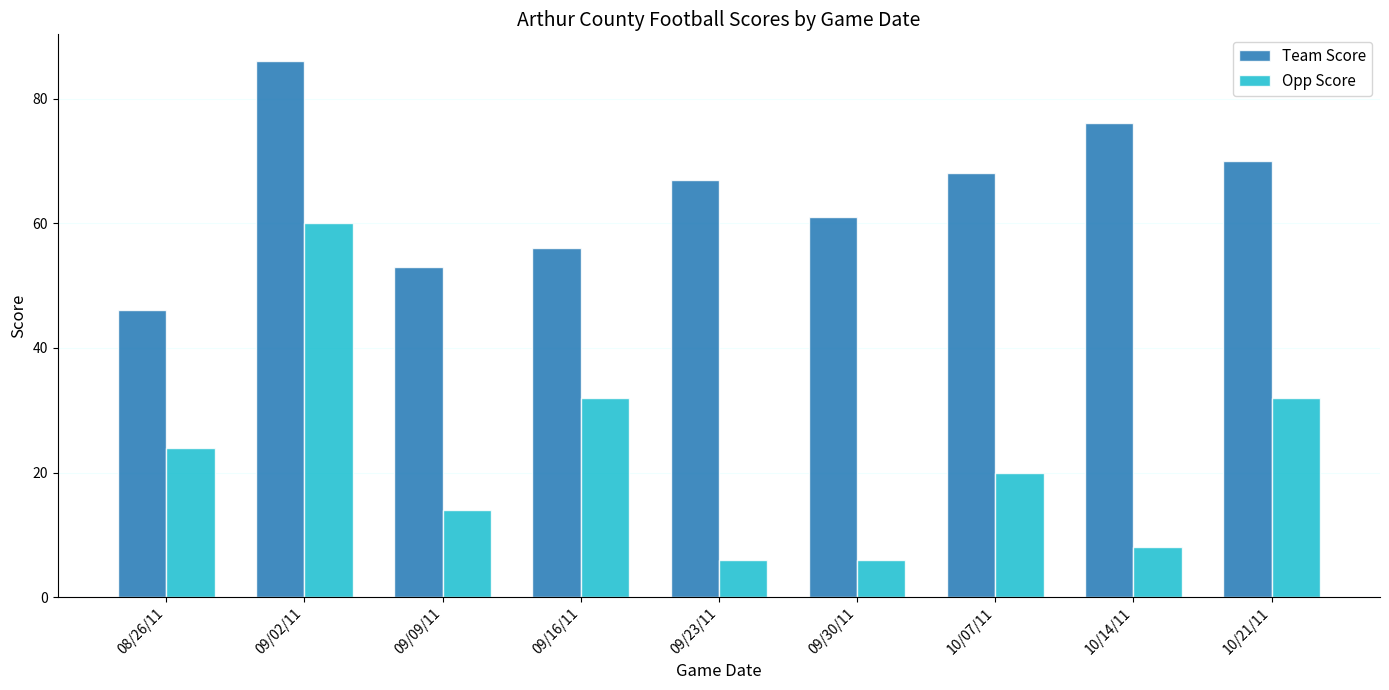

What is the difference between the second highest and minimum values in the Team Score series?

30